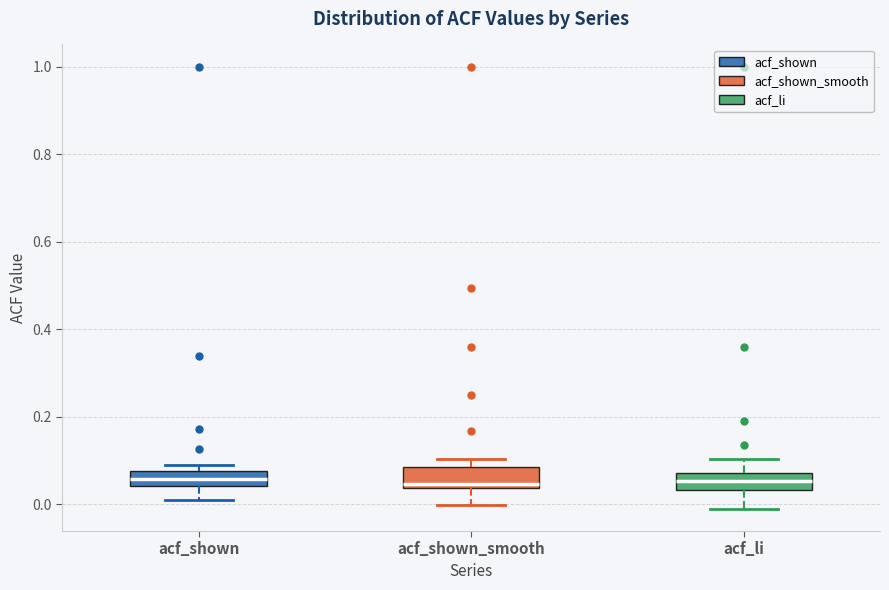

Reading left to right, transcribe this box plot: for each box, give where its median line is, the range the box spans, and where its two whiskers end, as read against the y-axis. The values are not printed on the chart, so give them approximately, as read against the axis.

acf_shown: median 0.06, box 0.04 to 0.08, whiskers 0.00 to 0.10
acf_shown_smooth: median 0.04 (just above the box's lower edge), box 0.04 to 0.08, whiskers 0.00 to 0.10
acf_li: median 0.06, box 0.04 to 0.08, whiskers -0.02 to 0.10